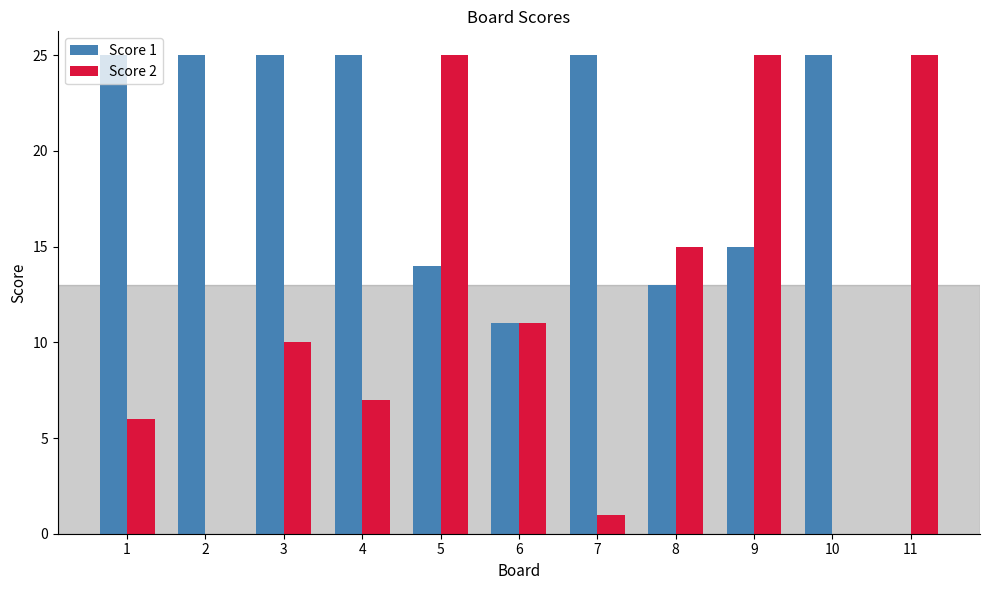

What is the maximum value shown in the chart?

25